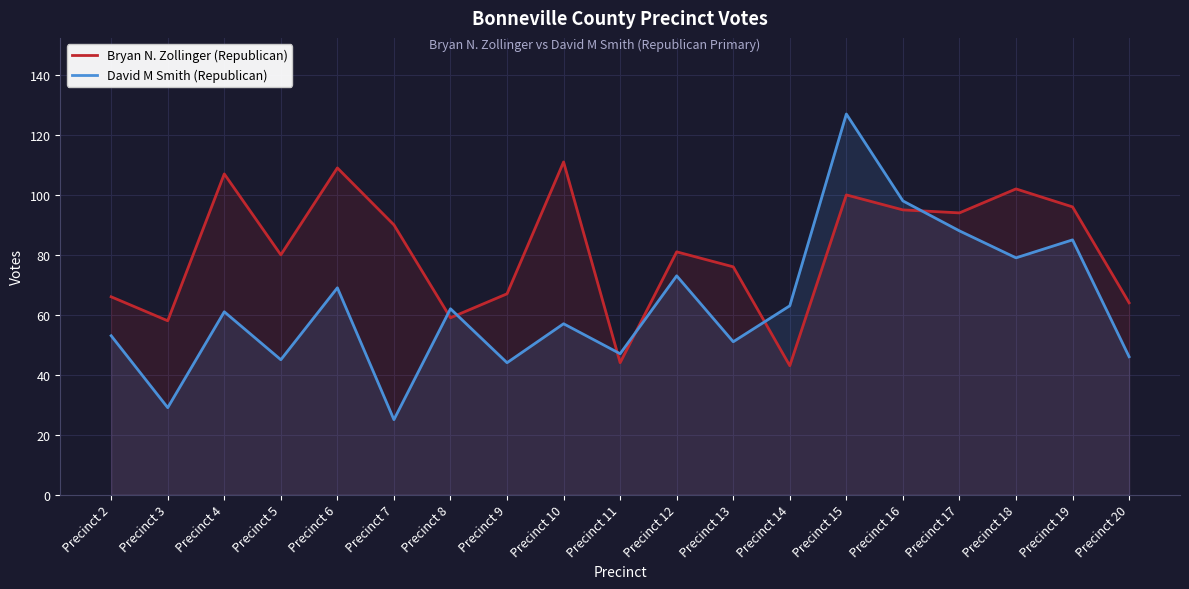

Which label corresponds to the smallest value in the chart?

Precinct 7